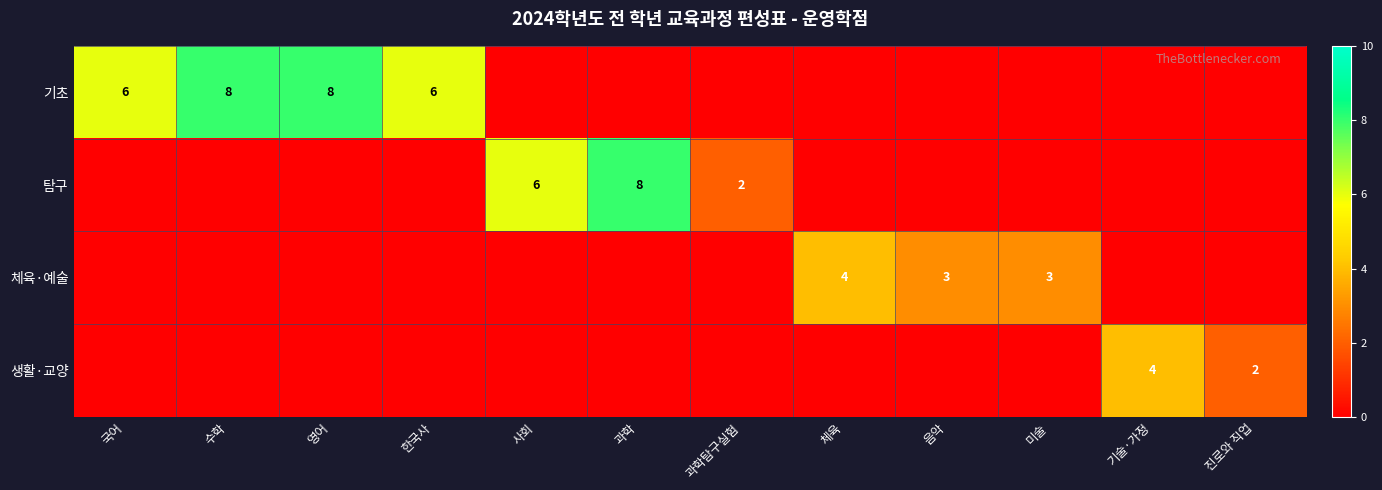

How many data points does each series have?

12